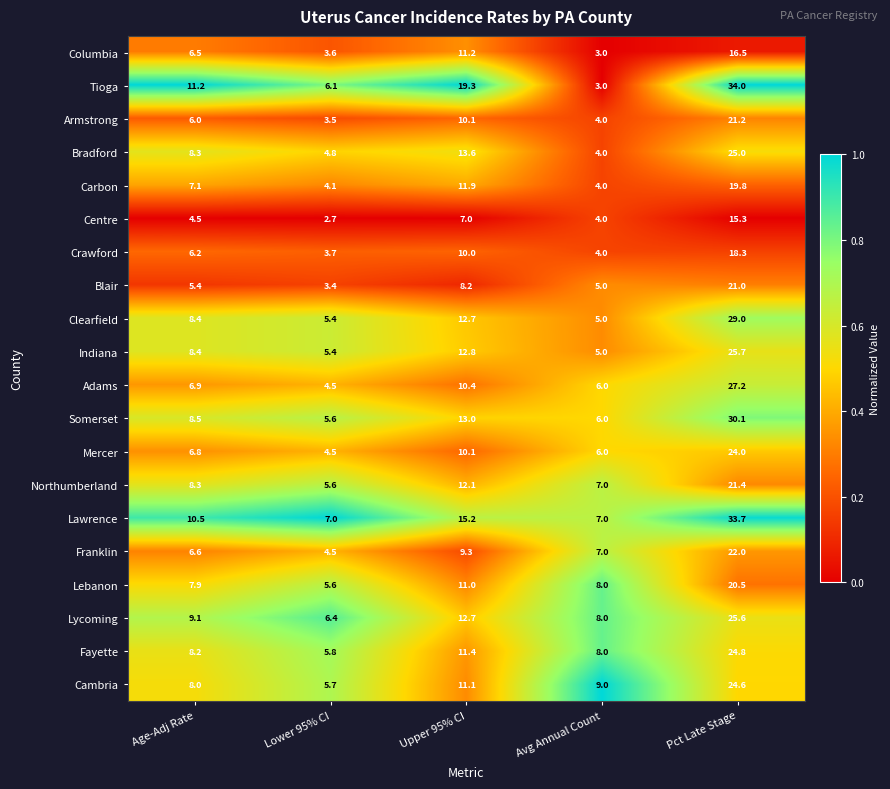

At which label is Indiana closest to 15?

Upper 95% CI